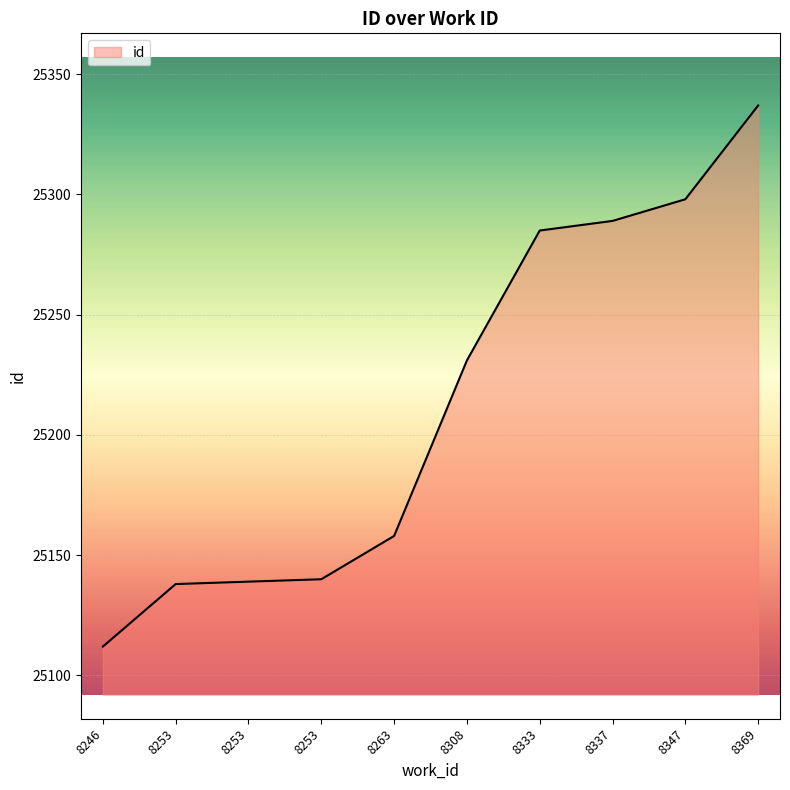

Approximately how many times larger is the value at 8253 compared to 8347?

1.0